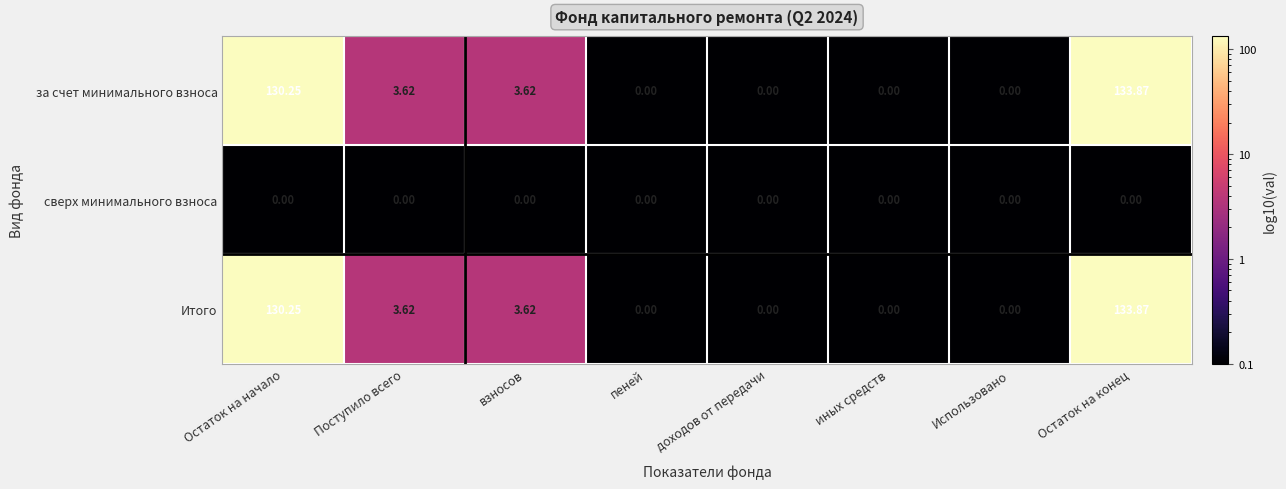

How many data points does each series have?

8